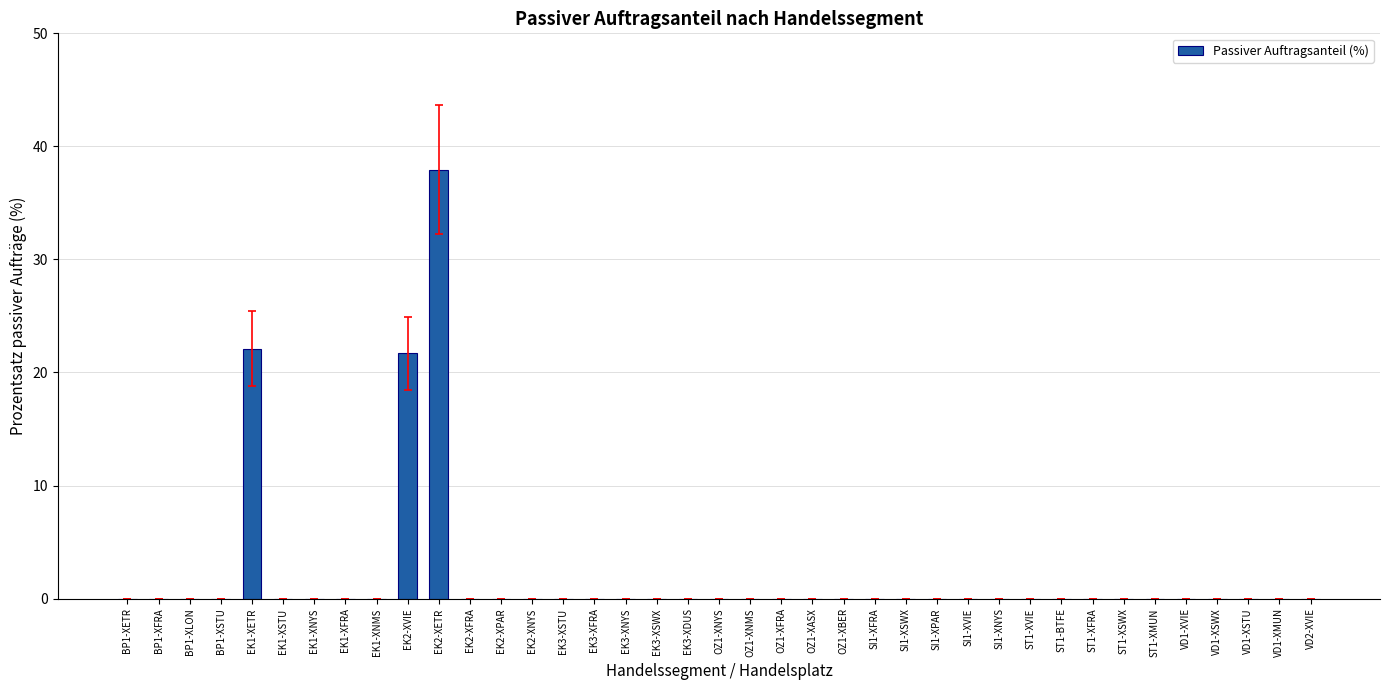

Where is the data nearest to the value 18?

EK2-XVIE